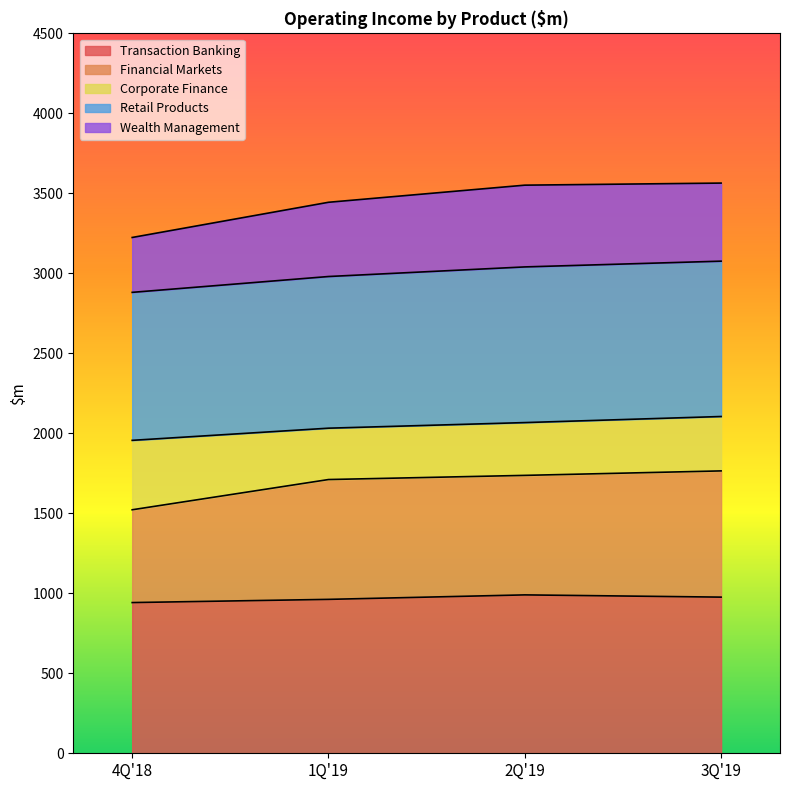

Which series has the largest total across all categories?

Retail Products